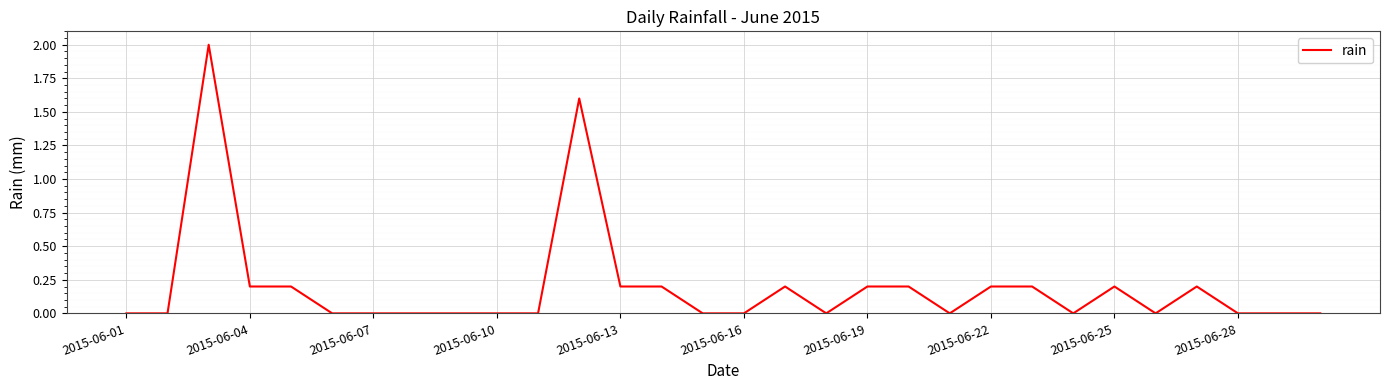

What is the difference between the maximum and minimum values?

2.0